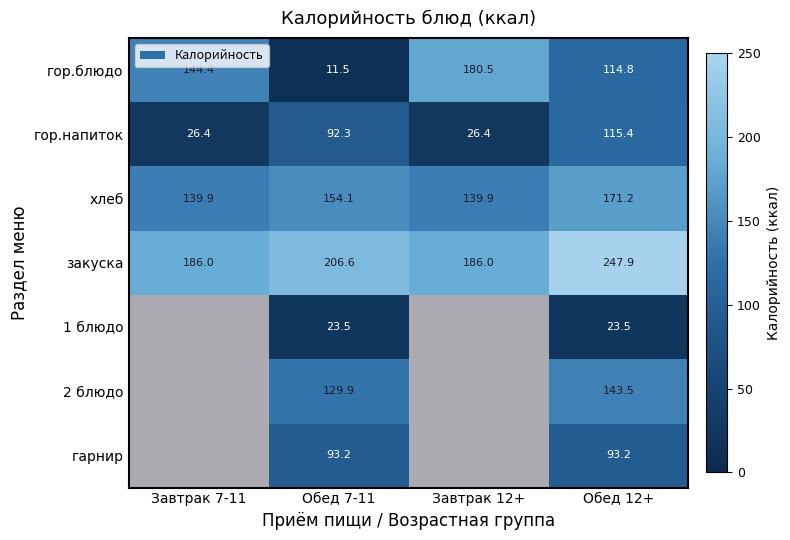

What is the total value across all series at Завтрак 12+?

532.8